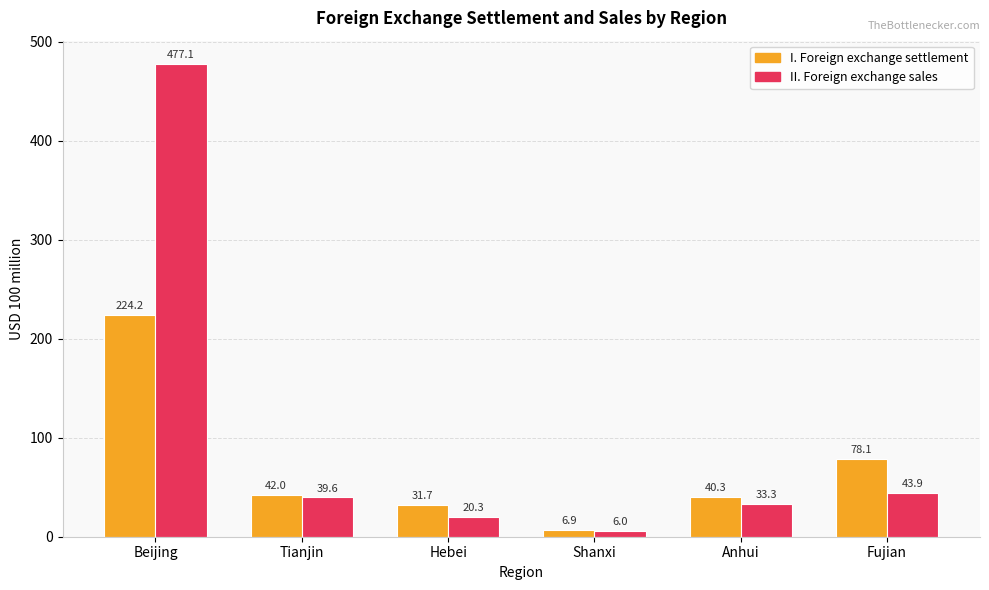

What is the sum of all II. Foreign exchange sales values?

620.1